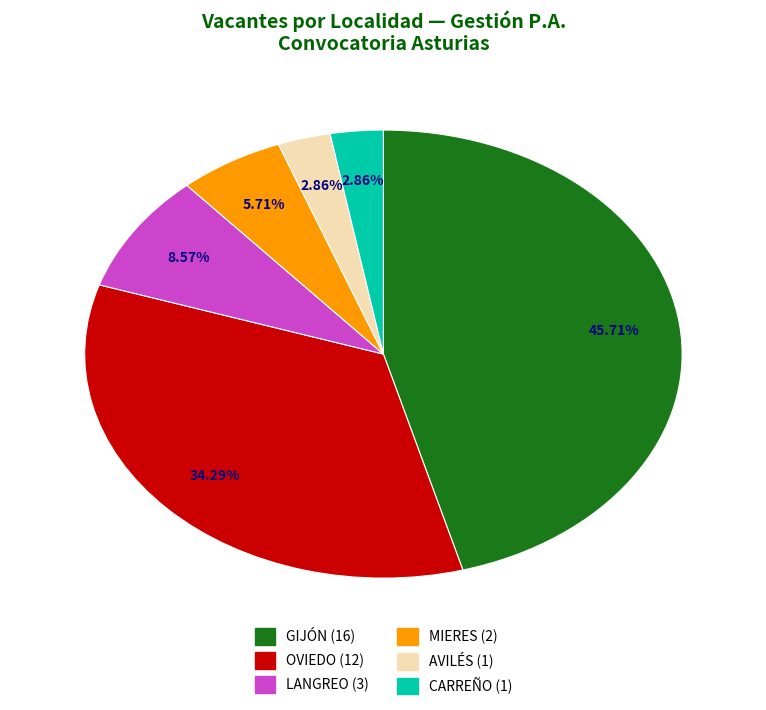

To the nearest percent, what is the average slice percentage?

17%